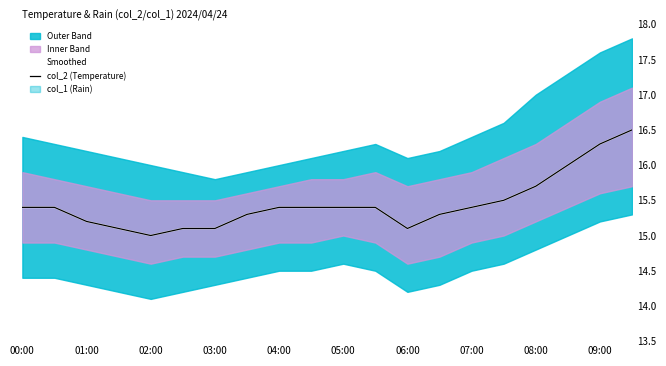

Reading left to right, transcribe all the data shown in this chart.

Smoothed: 15.4	15.4	15.2	15.1	15.0	15.1	15.1	15.3	15.4	15.4	15.4	15.4	15.1	15.3	15.4	15.5	15.7	16.0	16.3	16.5
col_2 (Temperature): 15.4	15.4	15.2	15.1	15.0	15.1	15.1	15.3	15.4	15.4	15.4	15.4	15.1	15.3	15.4	15.5	15.7	16.0	16.3	16.5